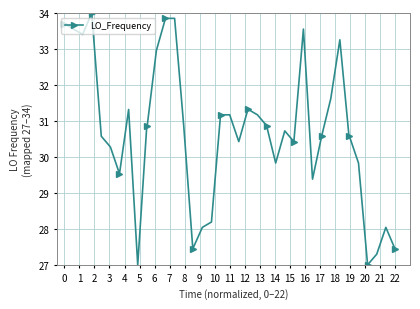

What is the value of the 24th point from the left?

31.2